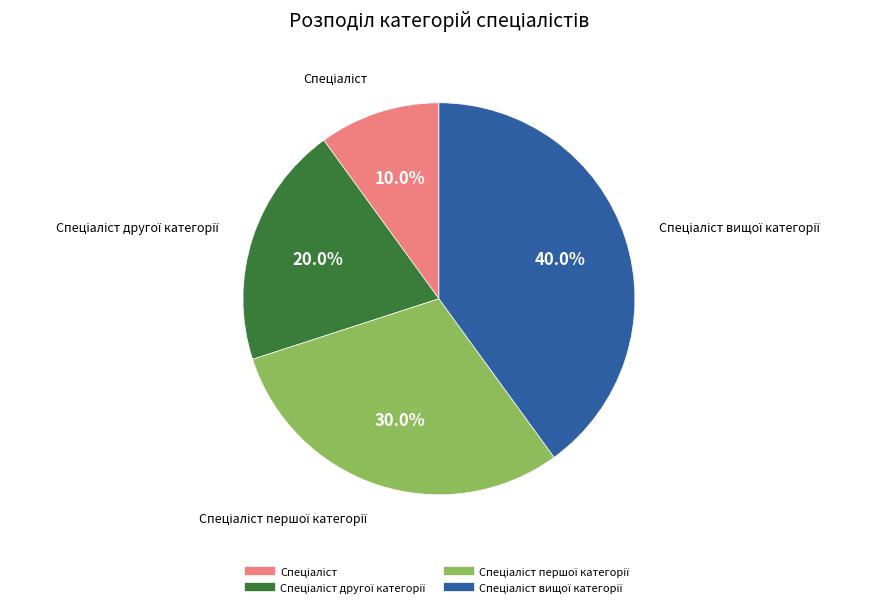

Rank the categories by value from highest to lowest.

Спеціаліст вищої категорії, Спеціаліст першої категорії, Спеціаліст другої категорії, Спеціаліст